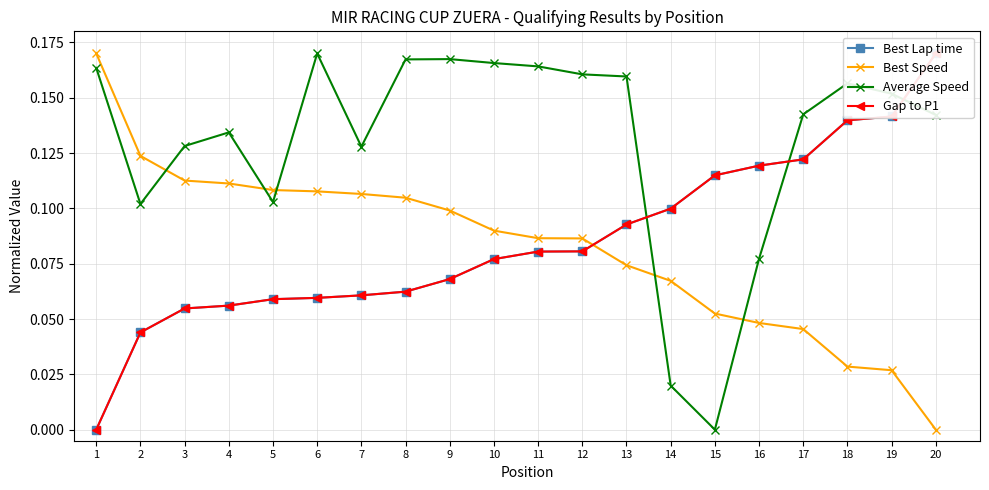

Does the chart have visible grid lines?

Yes